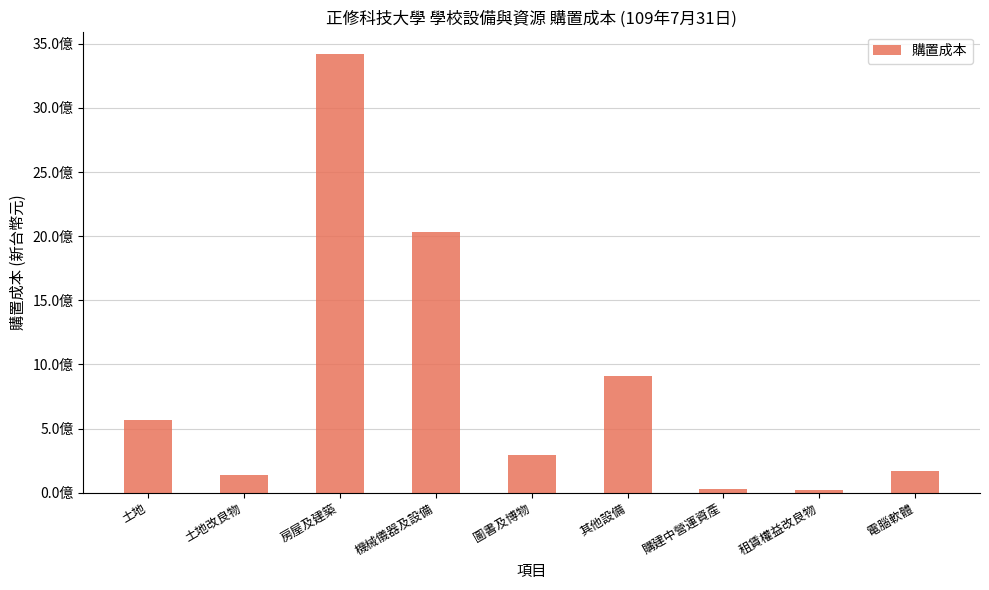

True or false: the data shows 564856707 at 土地.

True